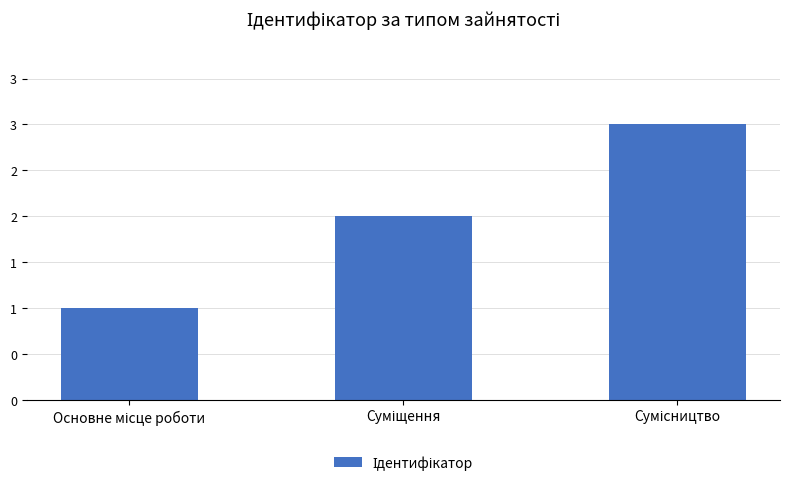

What is the greatest value displayed?

3